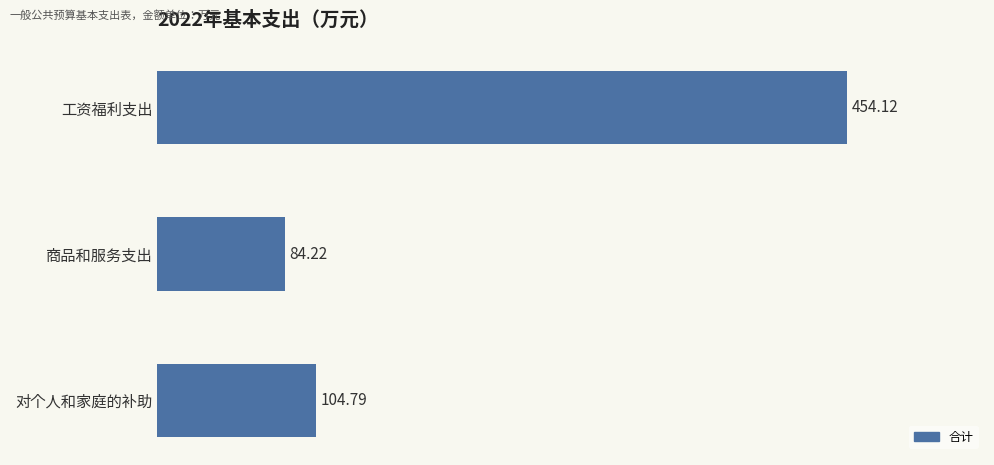

Rank the categories by value from lowest to highest.

商品和服务支出, 对个人和家庭的补助, 工资福利支出